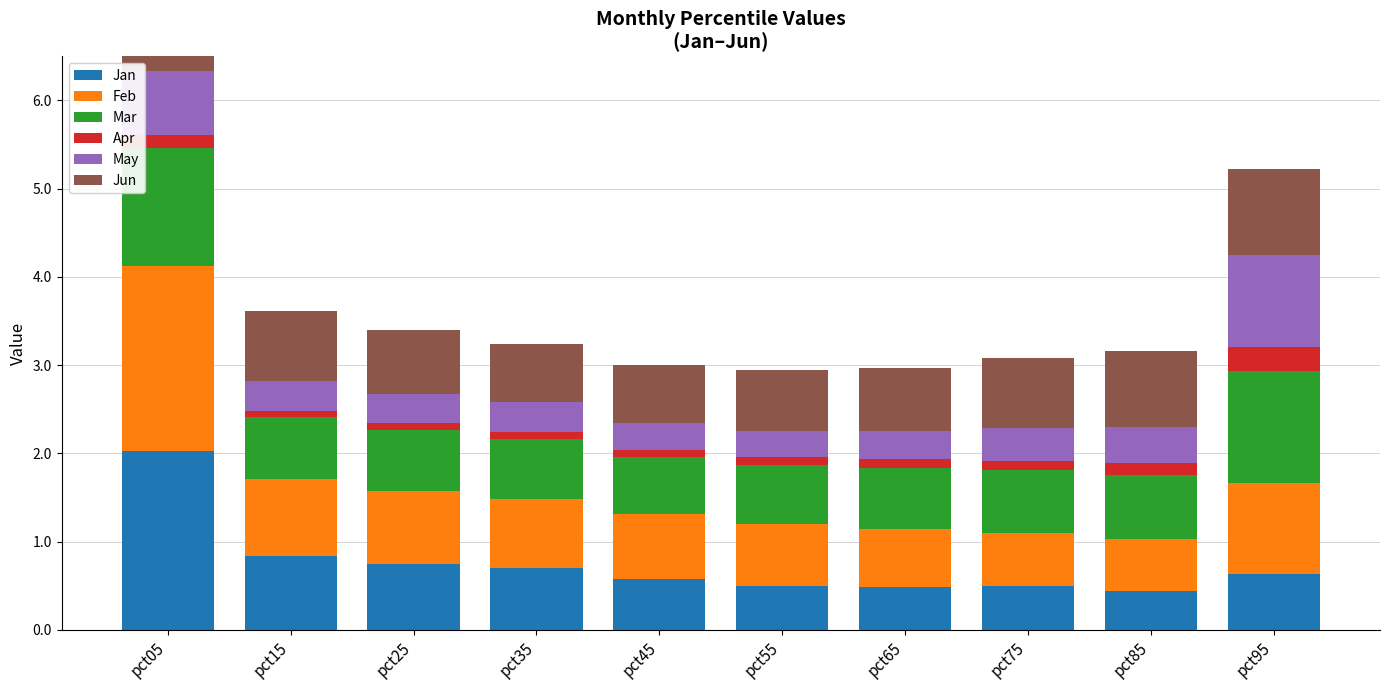

How many bars are there in each group?

6